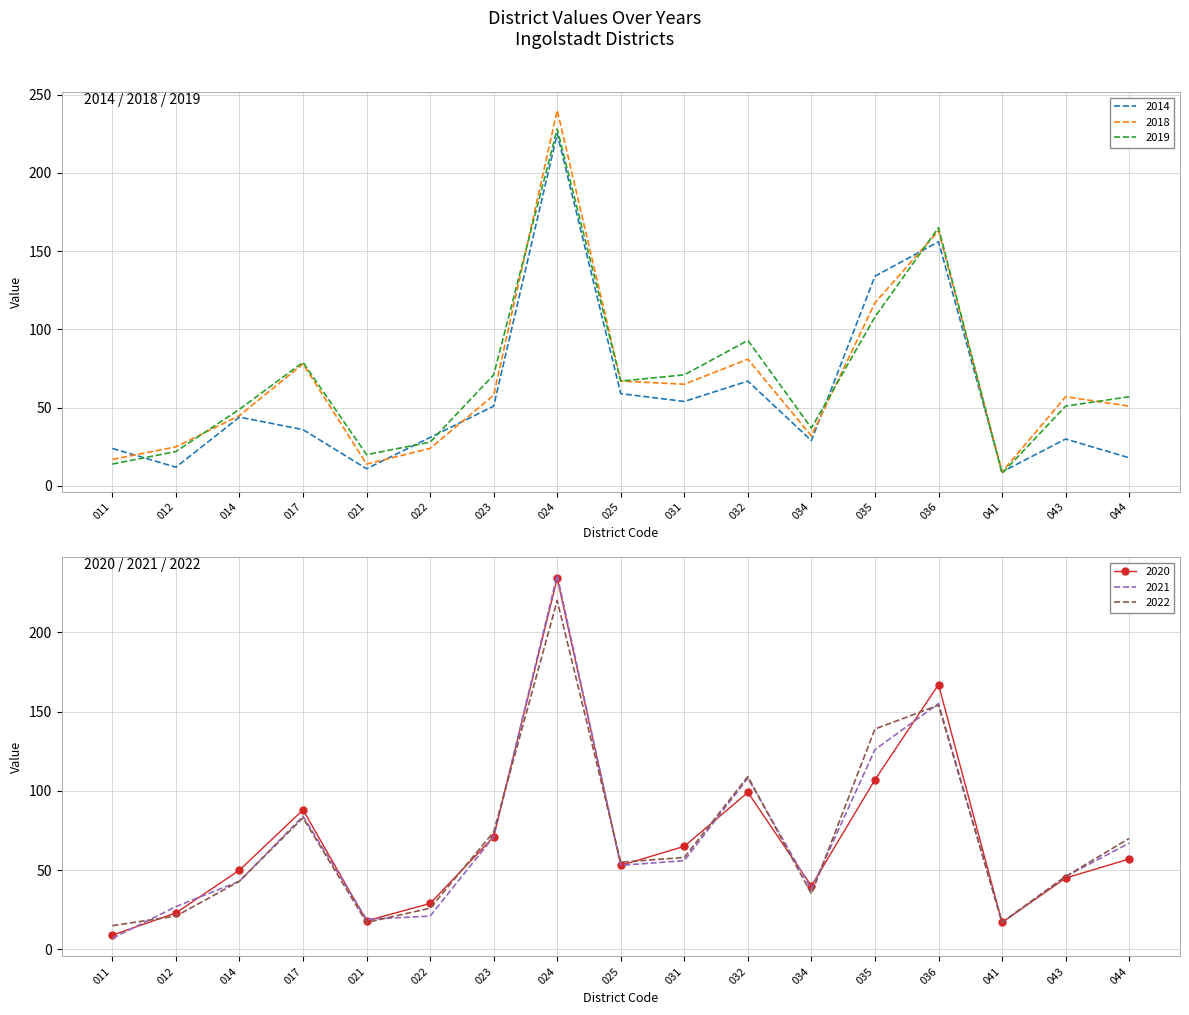

Reading left to right, extract all data points from this chart.

2014: 24	12	44	36	11	31	51	225	59	54	67	29	134	156	9	30	18
2018: 17	25	45	78	14	24	58	240	67	65	81	32	117	163	9	57	51
2019: 14	22	49	79	20	28	71	228	67	71	93	37	108	165	8	51	57
2020: 9	23	50	88	18	29	71	234	53	65	99	40	107	167	17	45	57
2021: 7	27	43	84	19	21	71	236	53	56	108	38	126	155	17	46	67
2022: 15	21	43	83	17	26	74	220	55	58	109	35	139	154	17	46	70